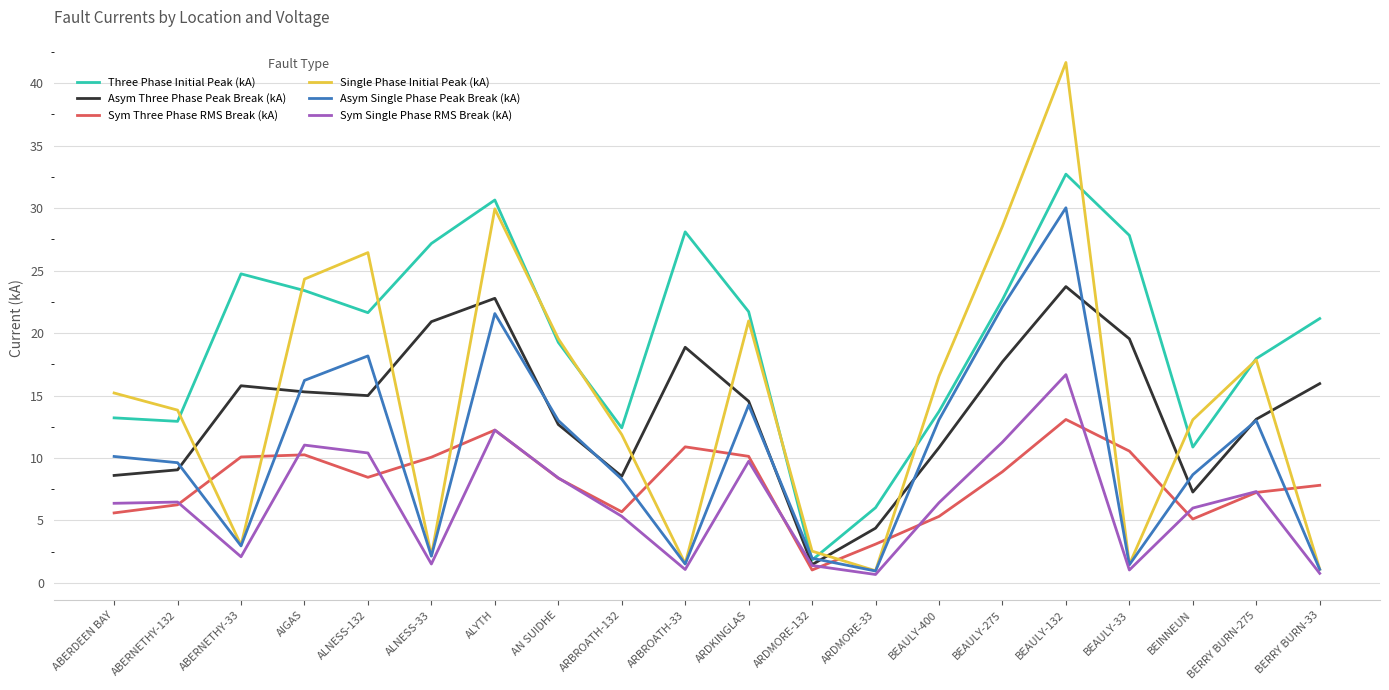

Does the chart display data point markers on the line(s)?

No